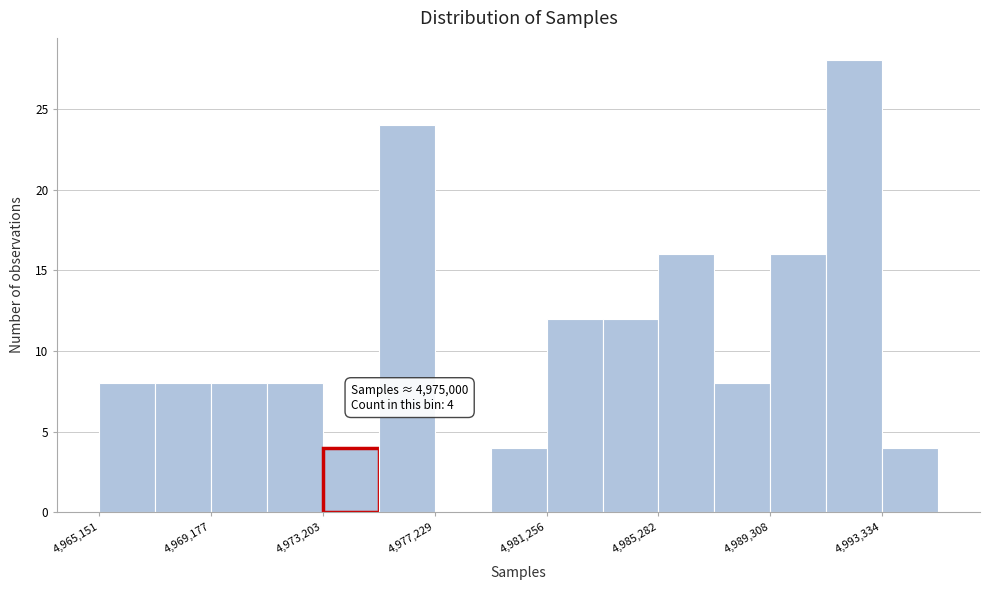

Which range on the x-axis has the tallest bar?

4991500 to 4993500